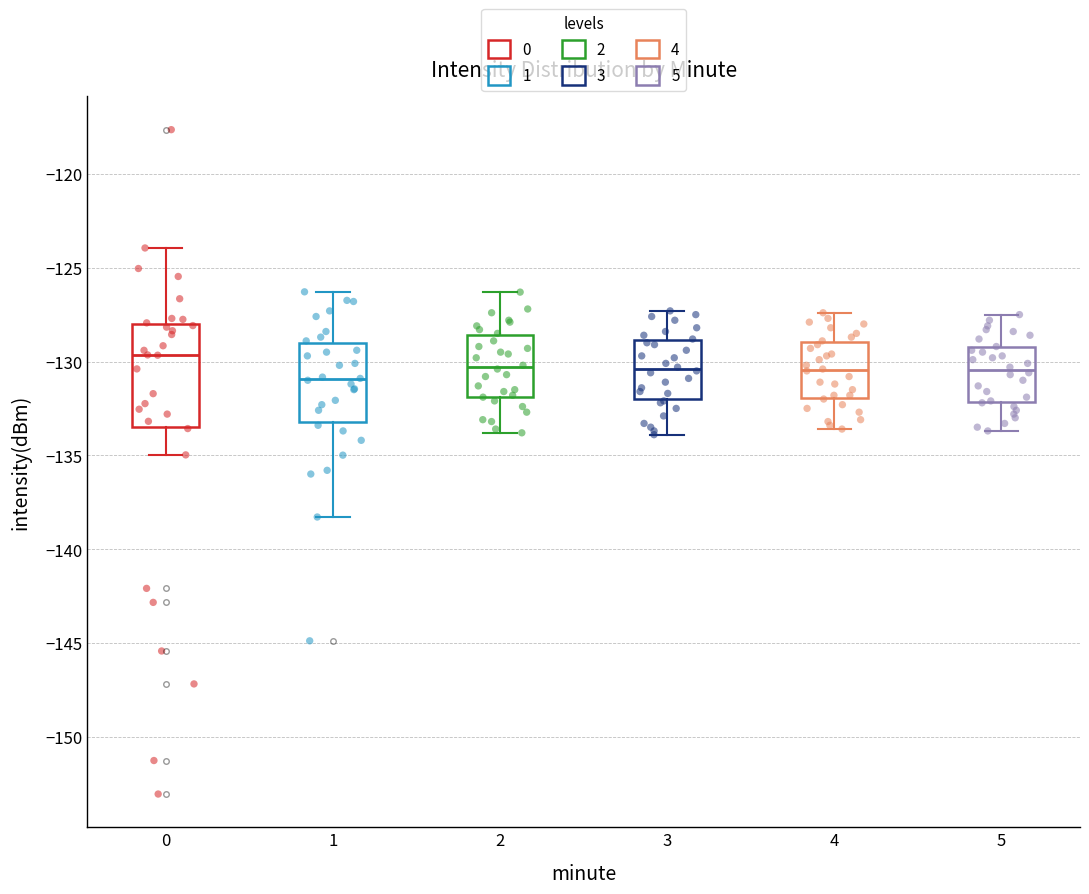

Reading left to right, transcribe this box plot: for each box, give where its median line is, the range the box spans, and where its two whiskers end, as read against the y-axis. The values are not printed on the chart, so give them approximately, as read against the axis.

0: median -129.5, box -133.5 to -128.0, whiskers -135.0 to -124.0
1: median -131.0, box -133.0 to -129.0, whiskers -138.5 to -126.5
2: median -130.5, box -132.0 to -128.5, whiskers -134.0 to -126.5
3: median -130.5, box -132.0 to -129.0, whiskers -134.0 to -127.5
4: median -130.5, box -132.0 to -129.0, whiskers -133.5 to -127.5
5: median -130.5, box -132.0 to -129.0, whiskers -133.5 to -127.5